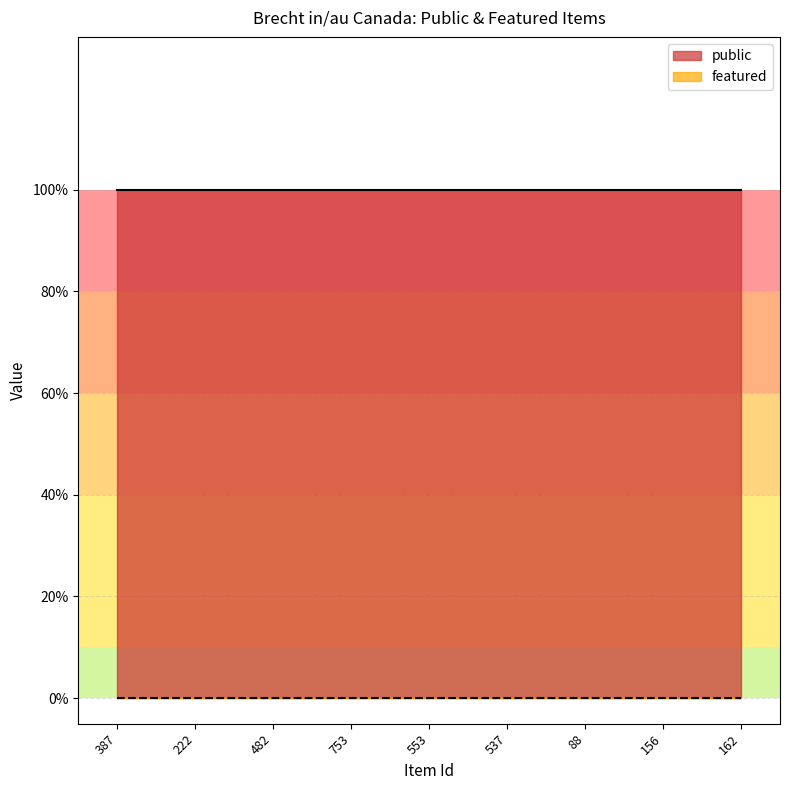

Between 387 and 162, which series saw the biggest shift?

public